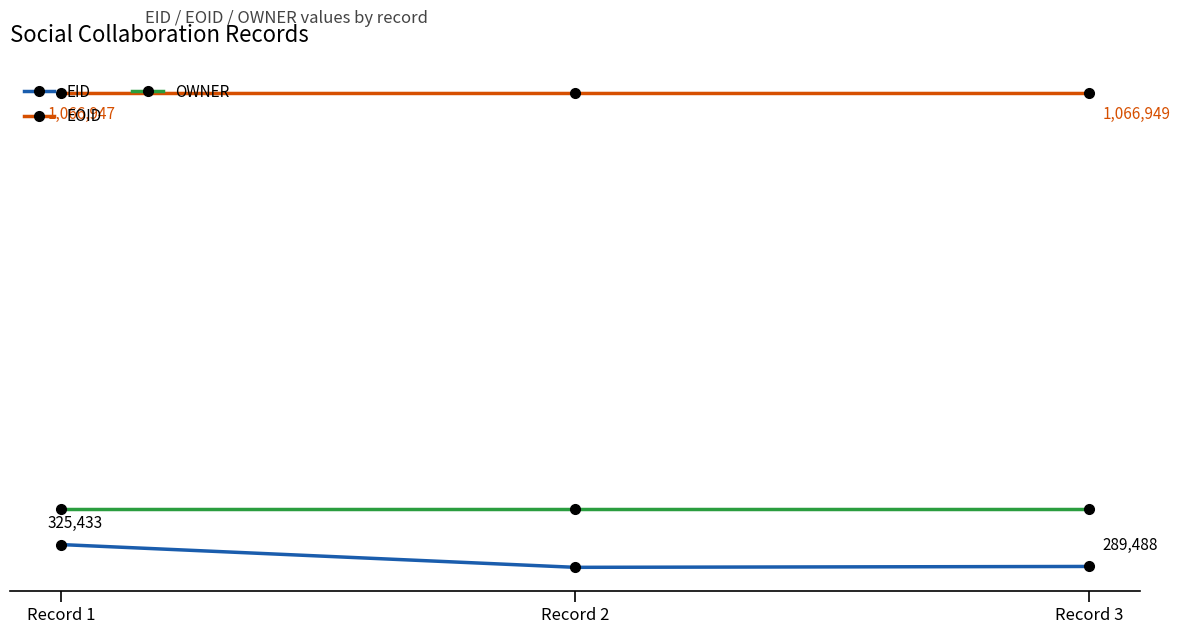

Count the EOID values in the range 1066947 to 1066949.

3